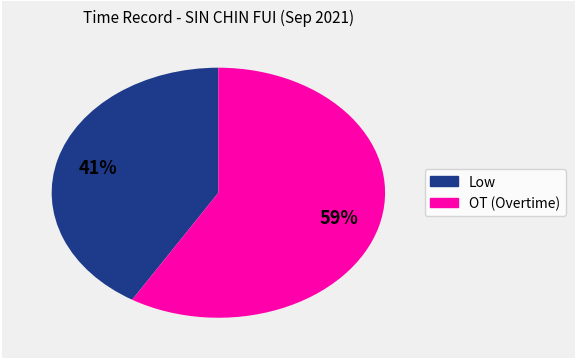

Count the number of slices in the pie.

2